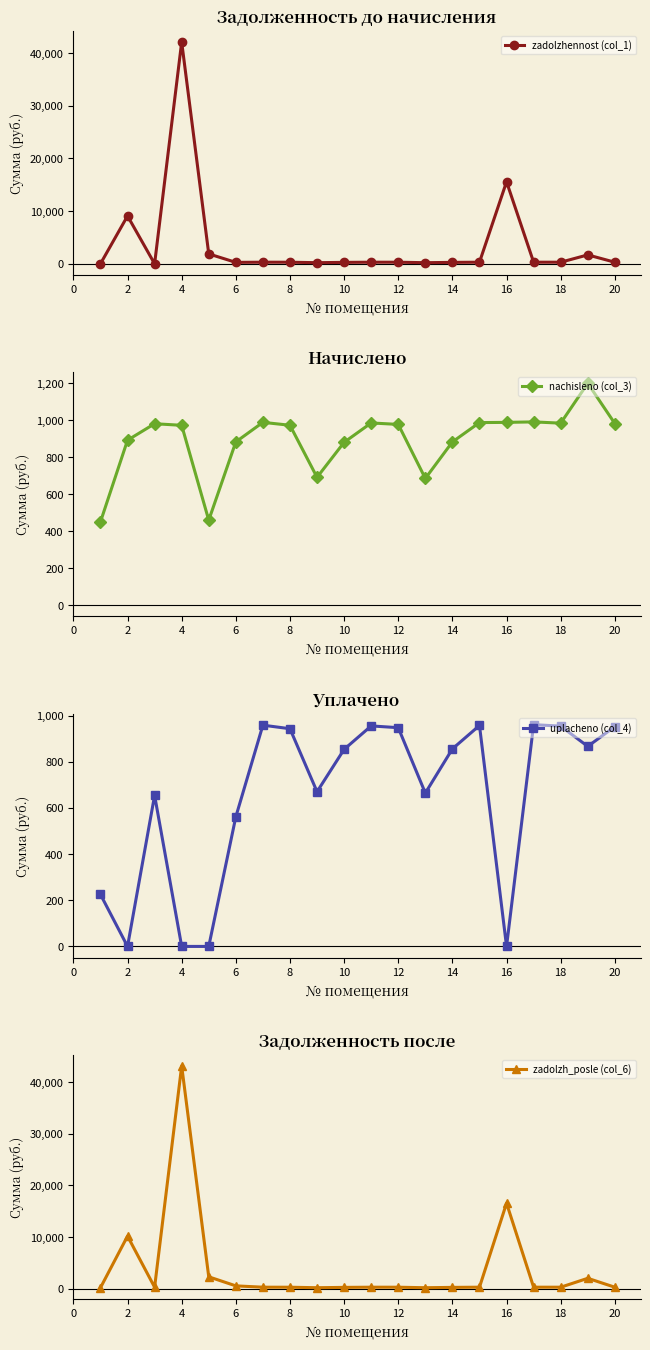

What is the sum of all zadolzh_posle (col_6) values?

79062.9